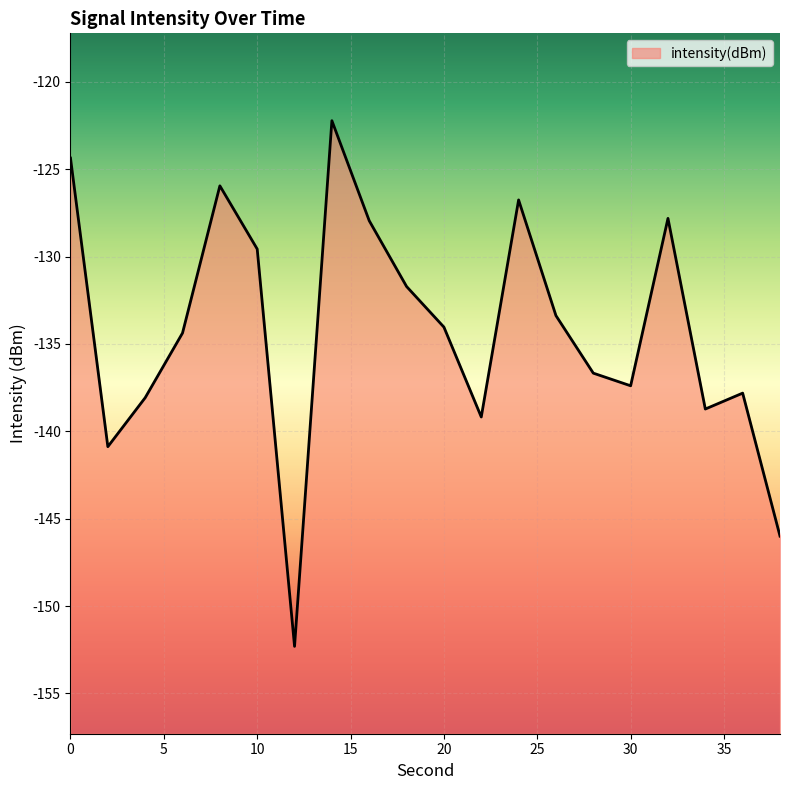

The chart shows a value of -207.9 at 36. True or false?

False